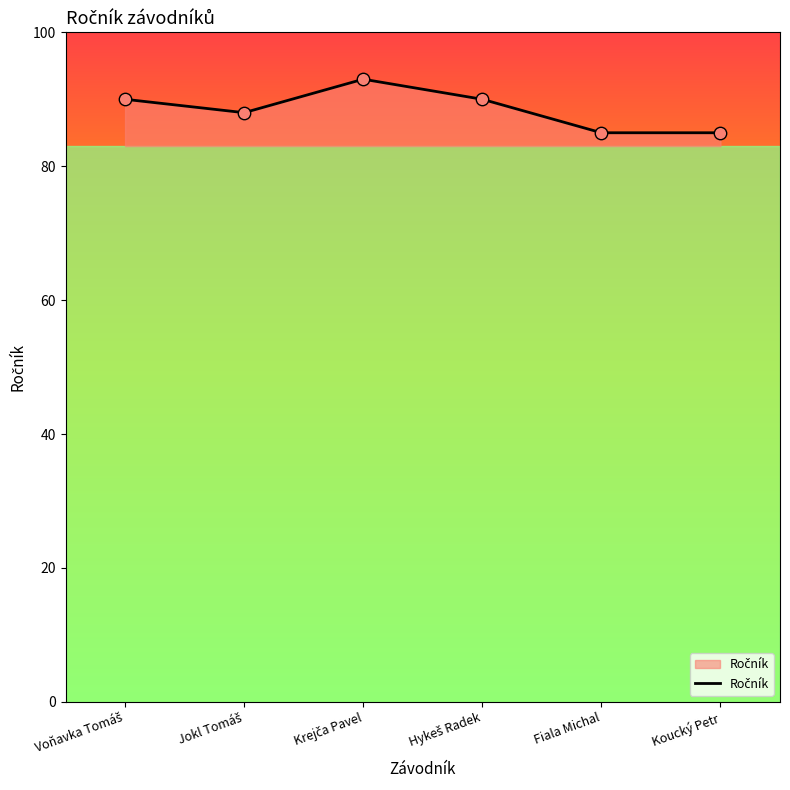

What is the ratio of the value at Krejča Pavel to the value at Fiala Michal?

1.1